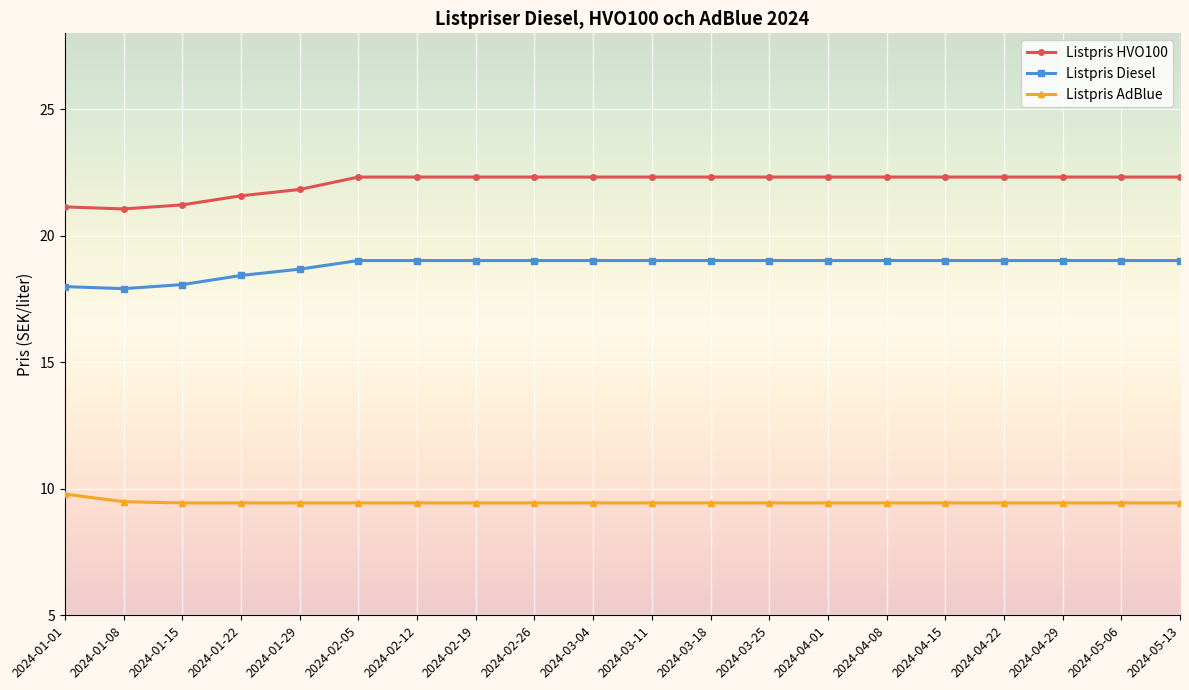

What is the highest value of the Listpris Diesel series?

19.0